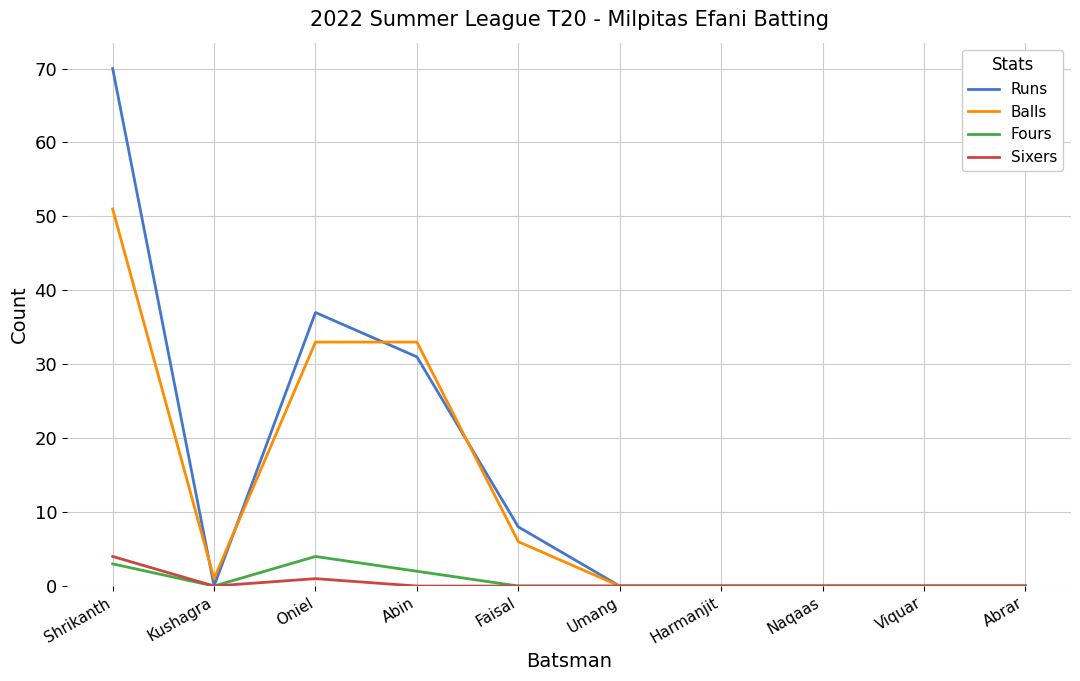

True or false: Runs has a value of 70 at Shrikanth.

True